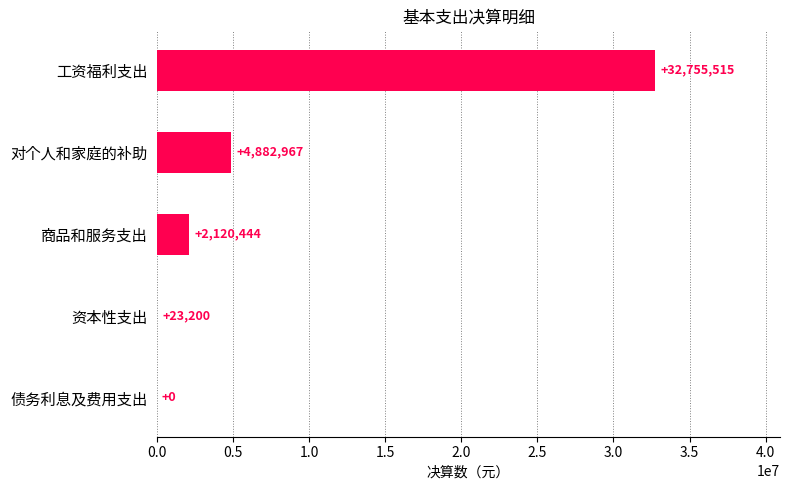

How many values exceed 2120444?

3